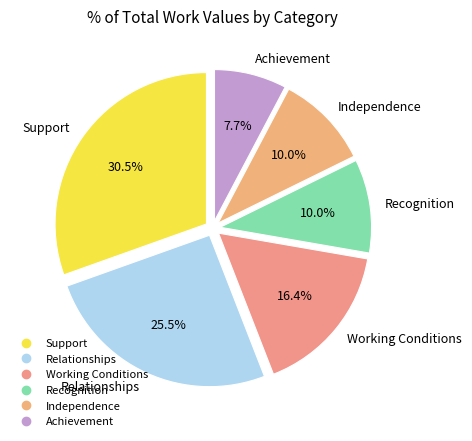

Combined, what portion of the pie is Recognition and Working Conditions?

26.4%